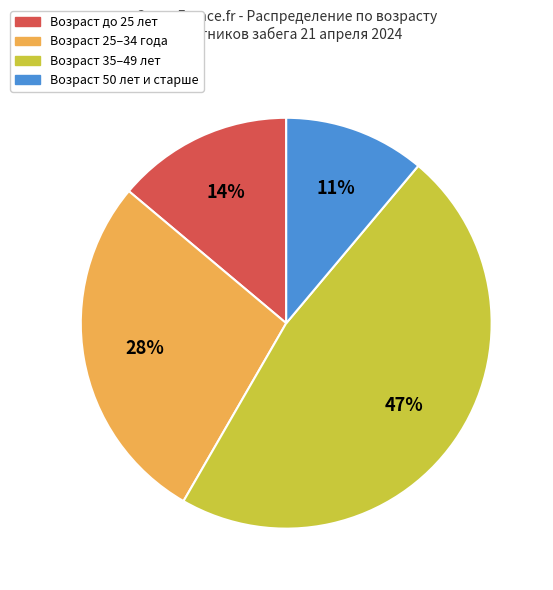

Approximately how many times larger is the value at Возраст 25–34 года compared to Возраст 35–49 лет?

0.6